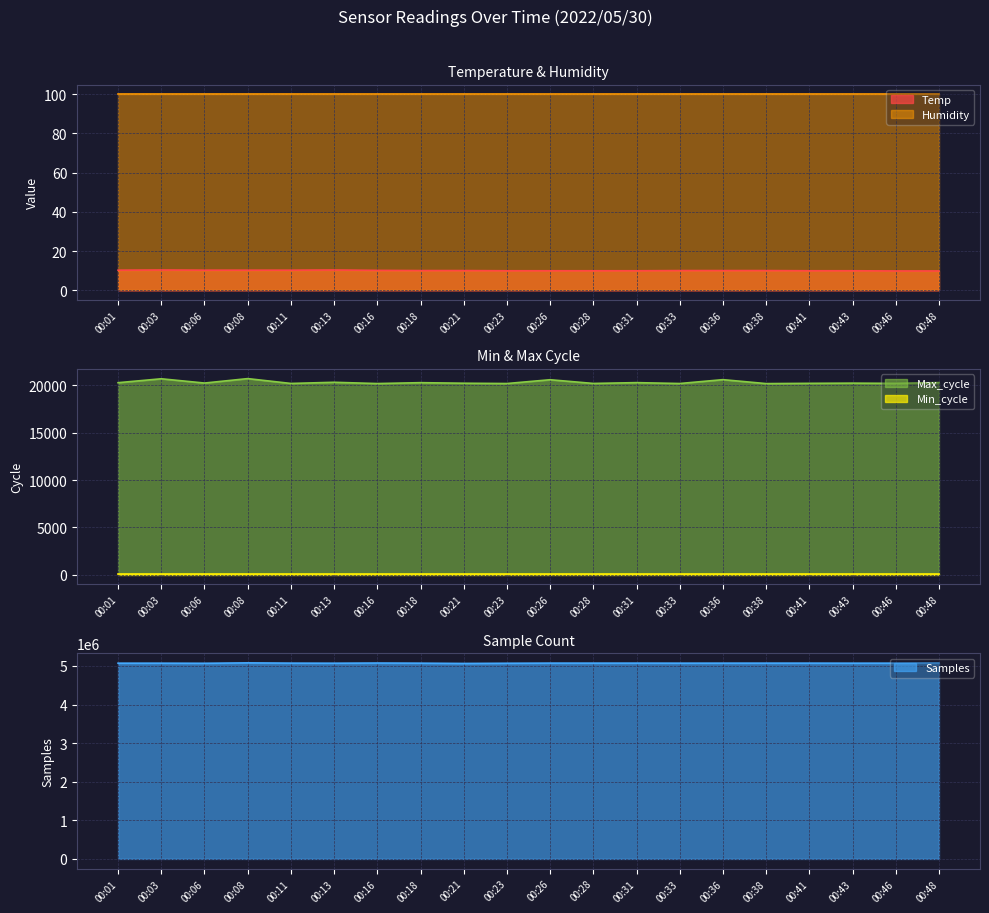

True or false: Samples and Temp cross at least once.

False